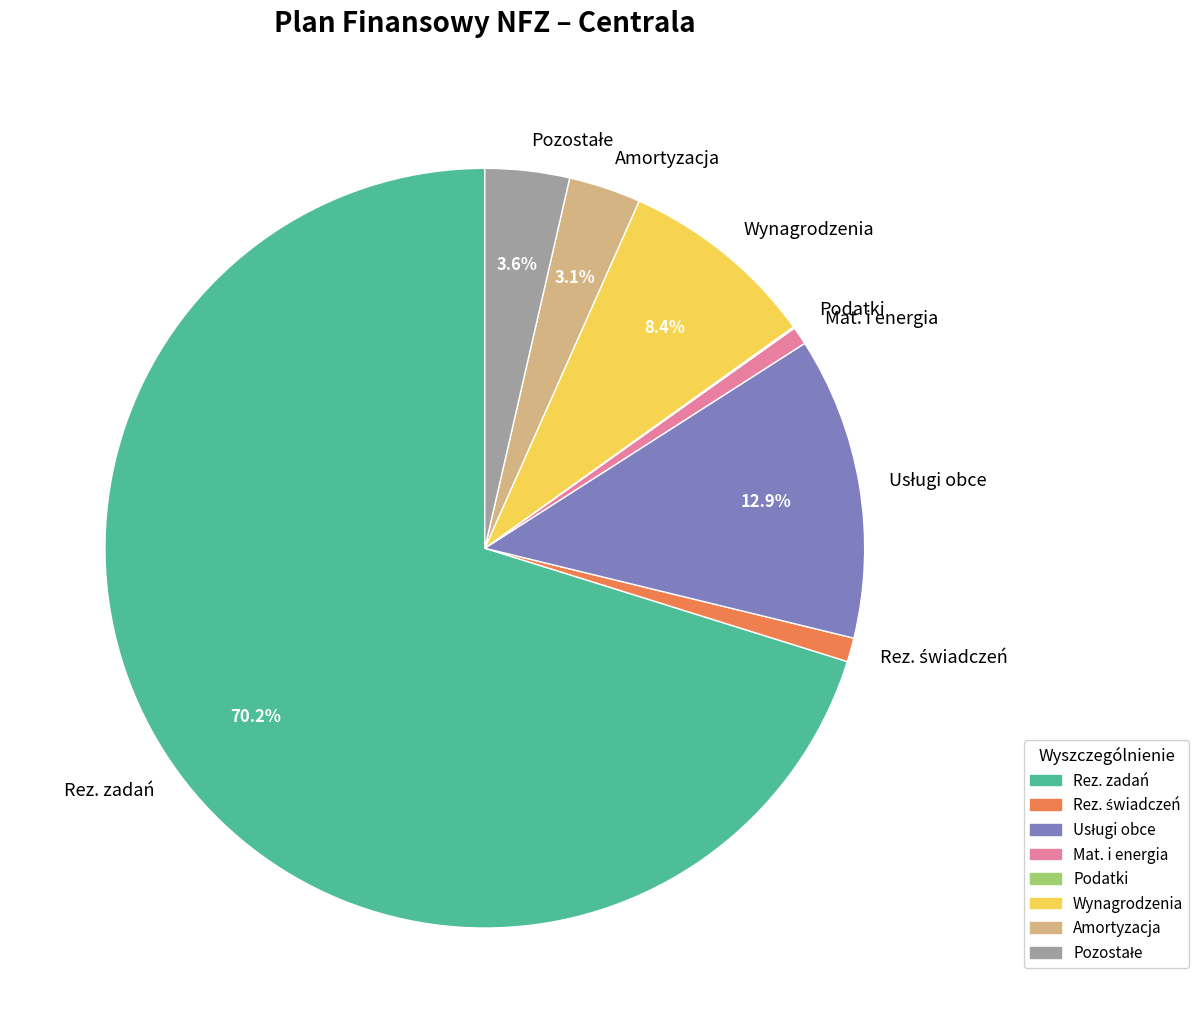

Does Rez. zadań account for over 50% of the chart?

Yes